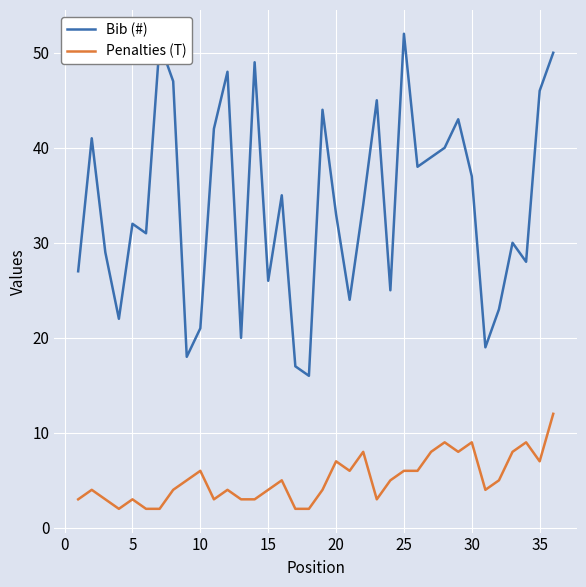

Rank the series by their average value, from highest to lowest.

Bib (#), Penalties (T)